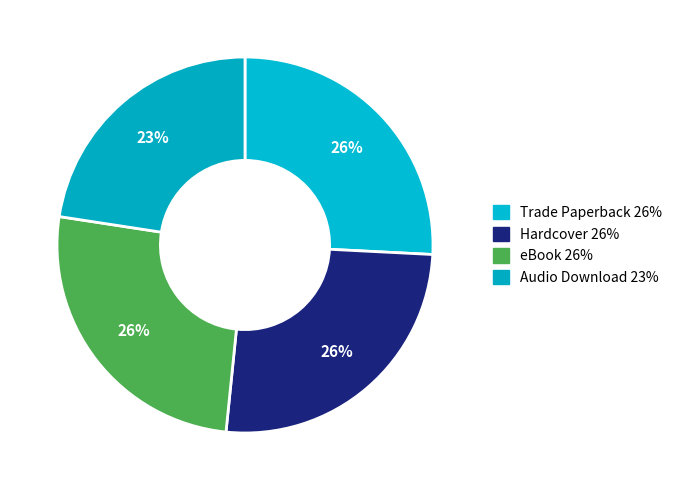

Is it true that Trade Paperback is 26% of the pie?

True